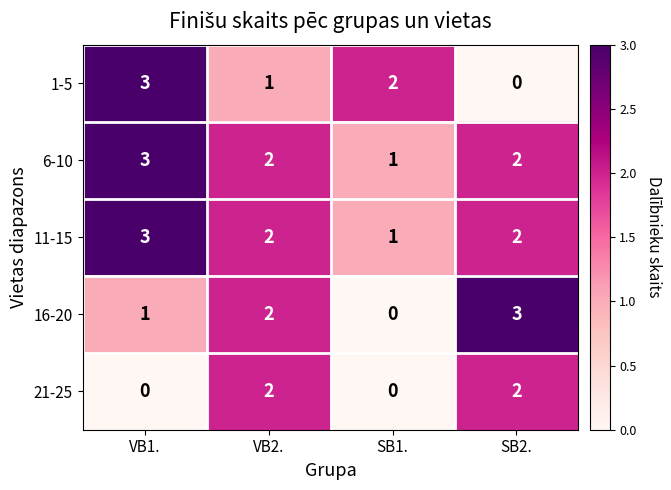

Rank the categories by 16-20 value from highest to lowest.

SB2., VB2., VB1., SB1.